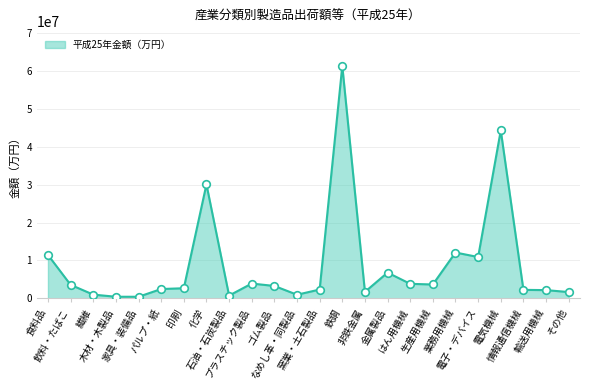

Between 輸送用機械 and 電気機械, which is larger?

電気機械